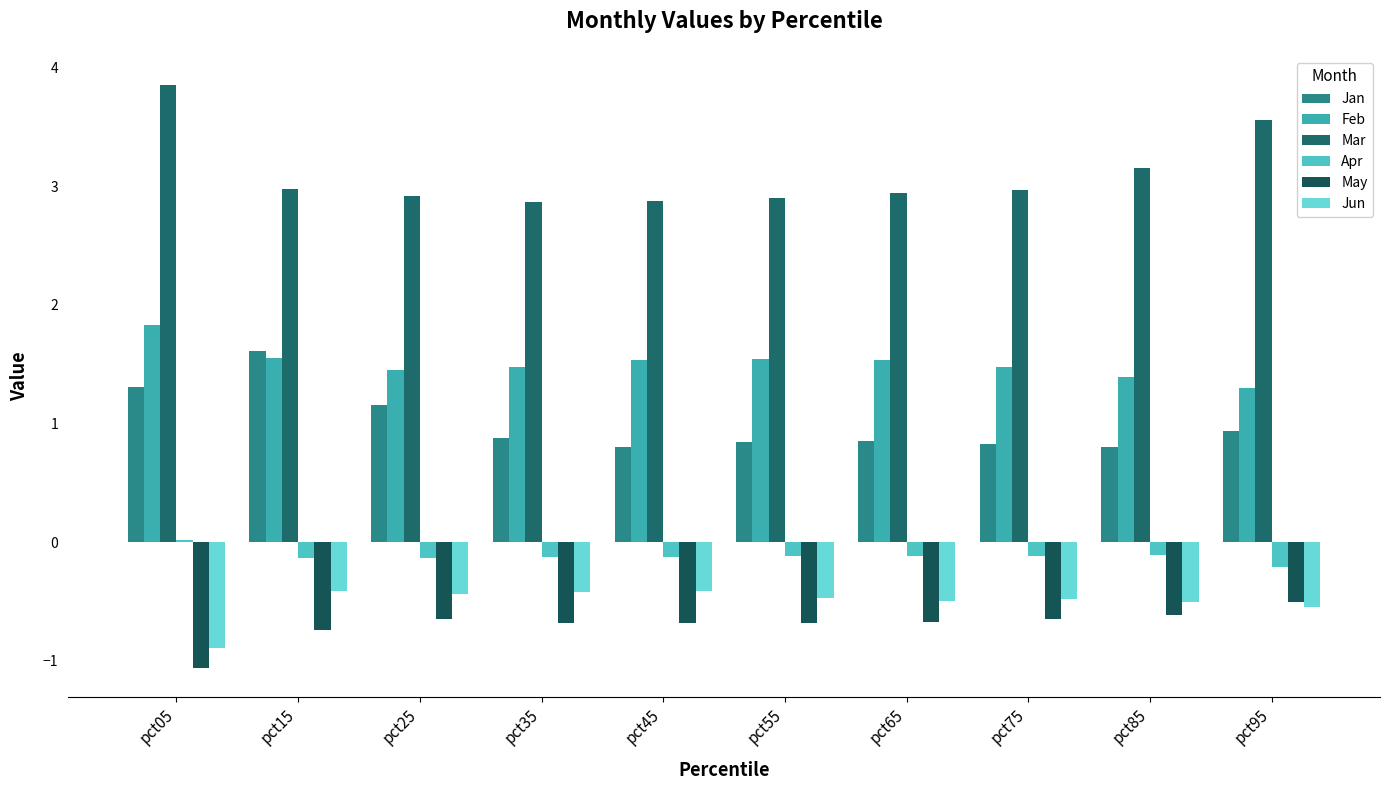

Which label corresponds to the largest value in the chart?

pct05